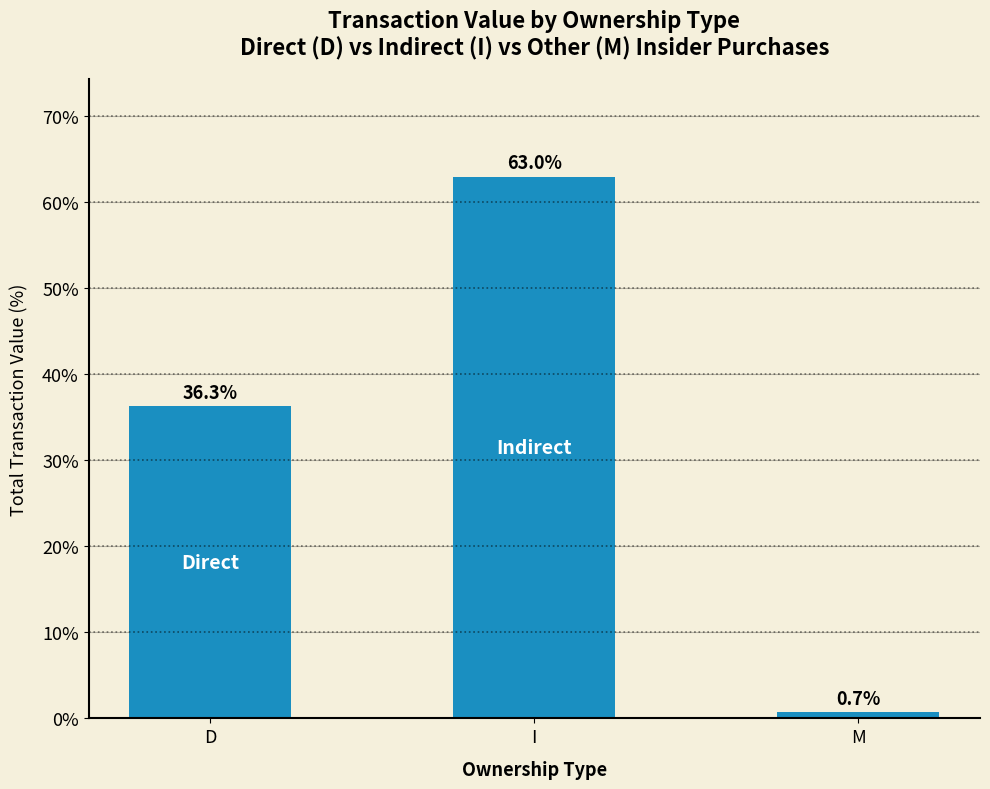

What is the label of the 3rd bar from the right?

D